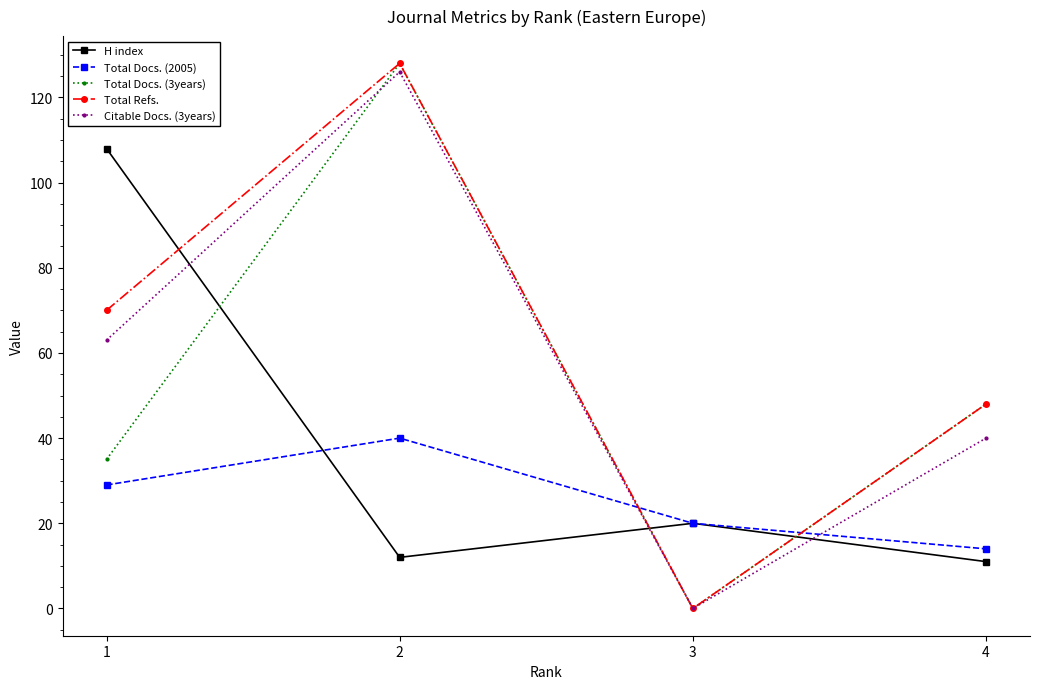

What is the difference between the highest and lowest values at 3?

20